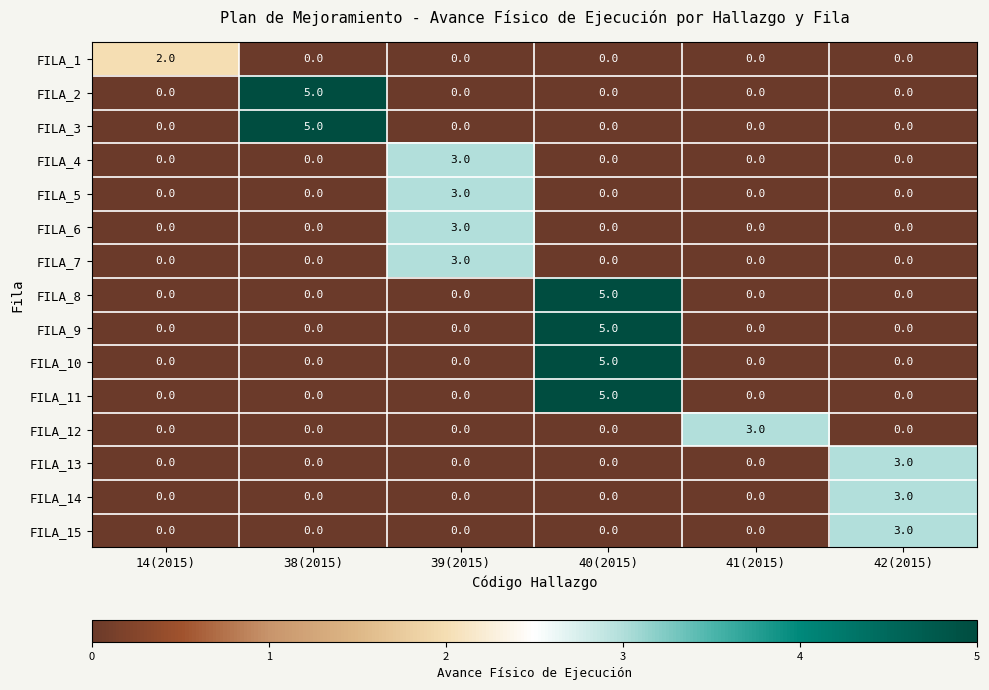

What is the sum of all FILA_12 values?

3